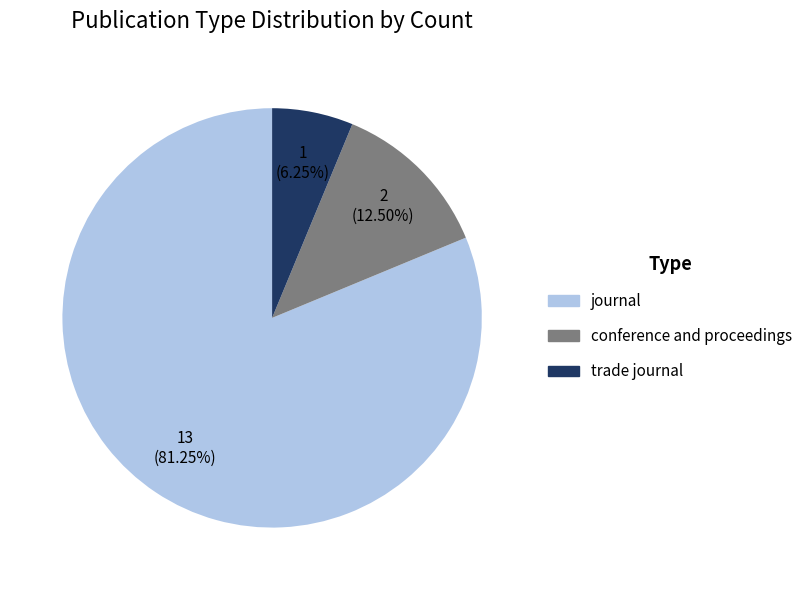

To the nearest percent, what is the difference between the trade journal and conference and proceedings slice percentages?

6%